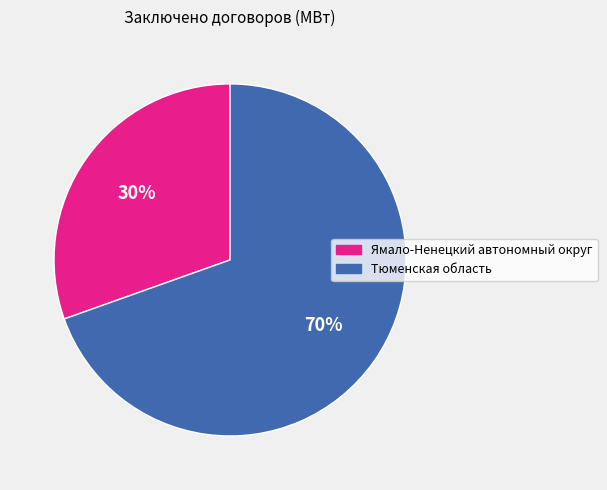

To the nearest percent, what is the average slice percentage?

50%